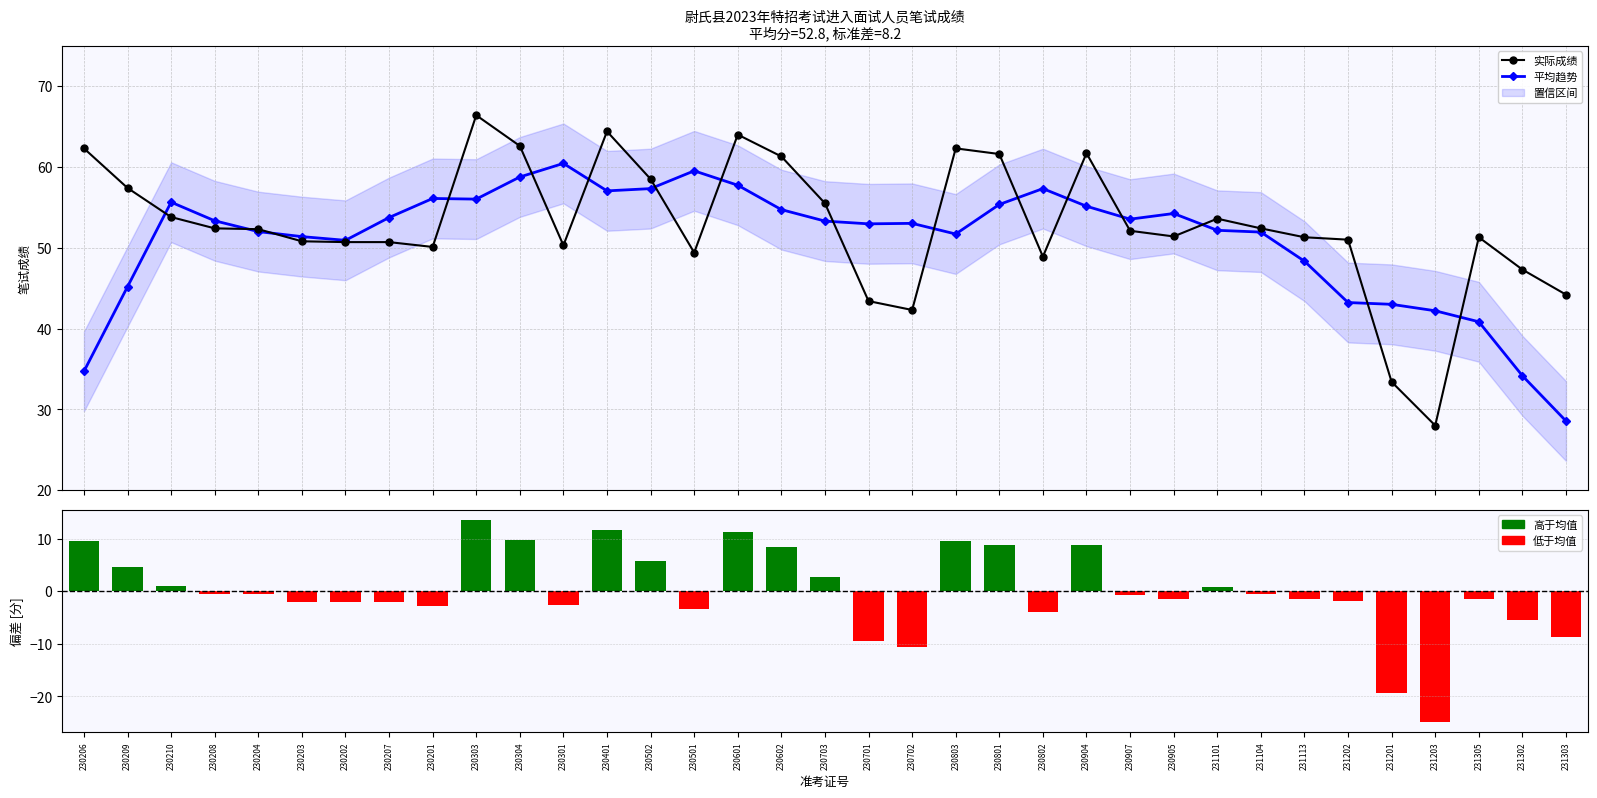

What is the sum of all 平均趋势 values?

1785.6